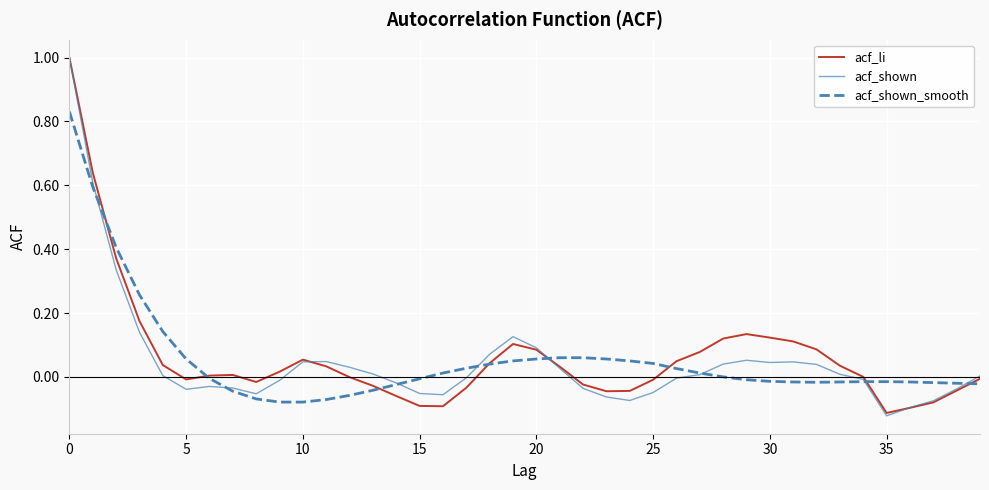

What is the difference between the maximum and minimum values in the acf_shown series?

1.1